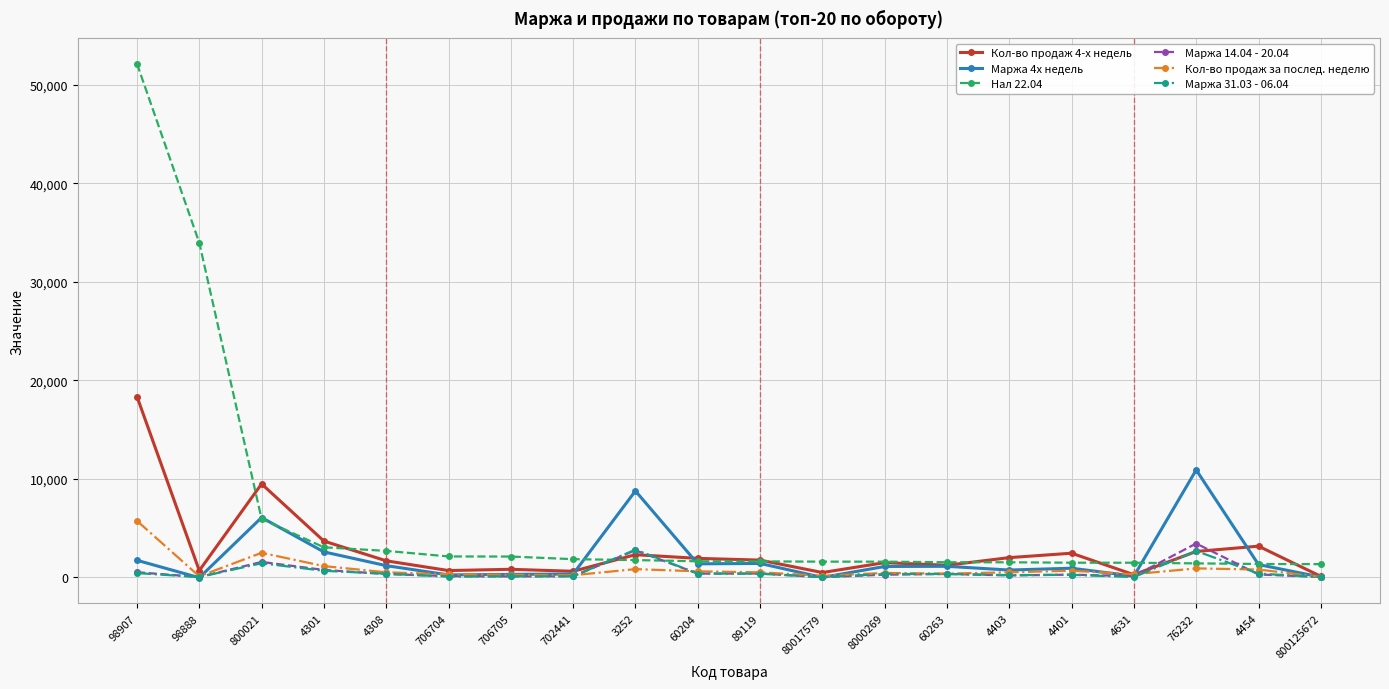

True or false: Маржа 4х недель has a value of 1704.0 at 98907.

True